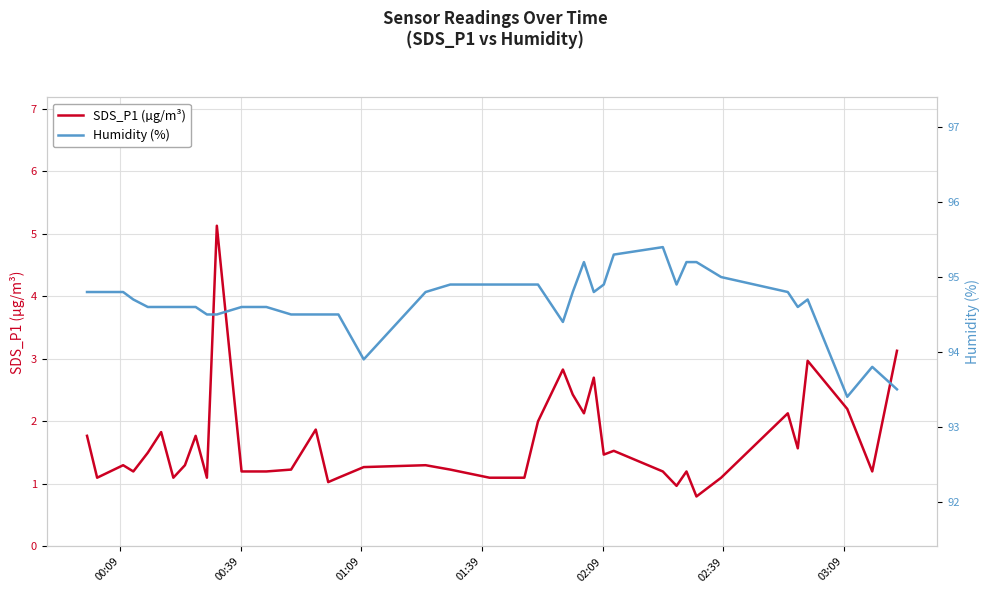

What is the value of the Humidity (%) point at the 32nd from the left?

95.2